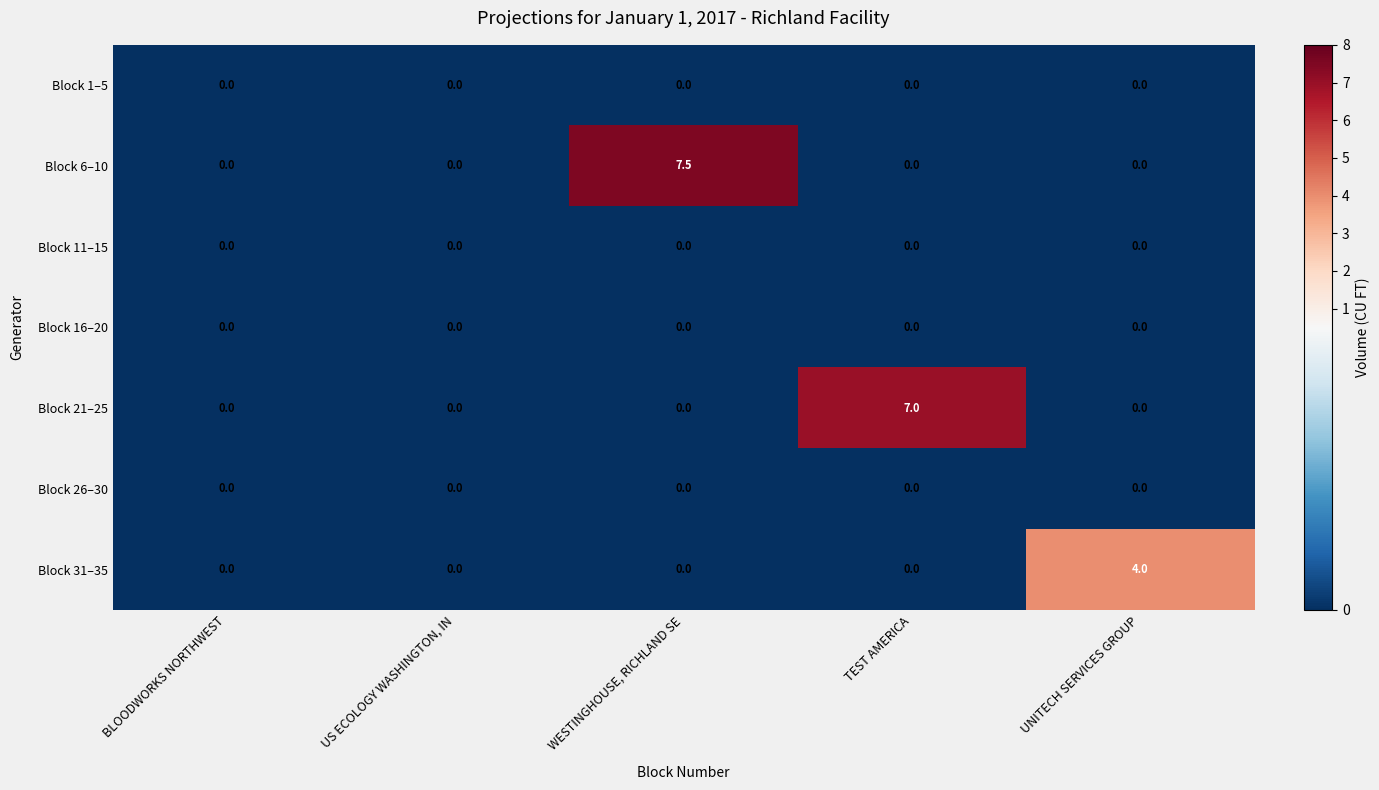

Between BLOODWORKS NORTHWEST and UNITECH SERVICES GROUP, which series saw the biggest shift?

Block 31–35